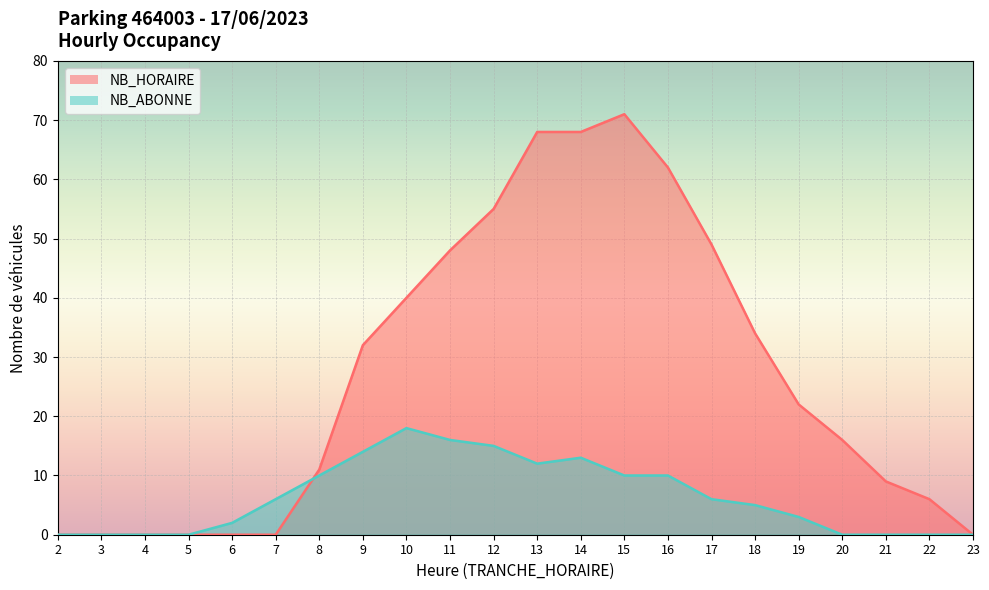

What are all the series names shown in the legend?

NB_HORAIRE, NB_ABONNE